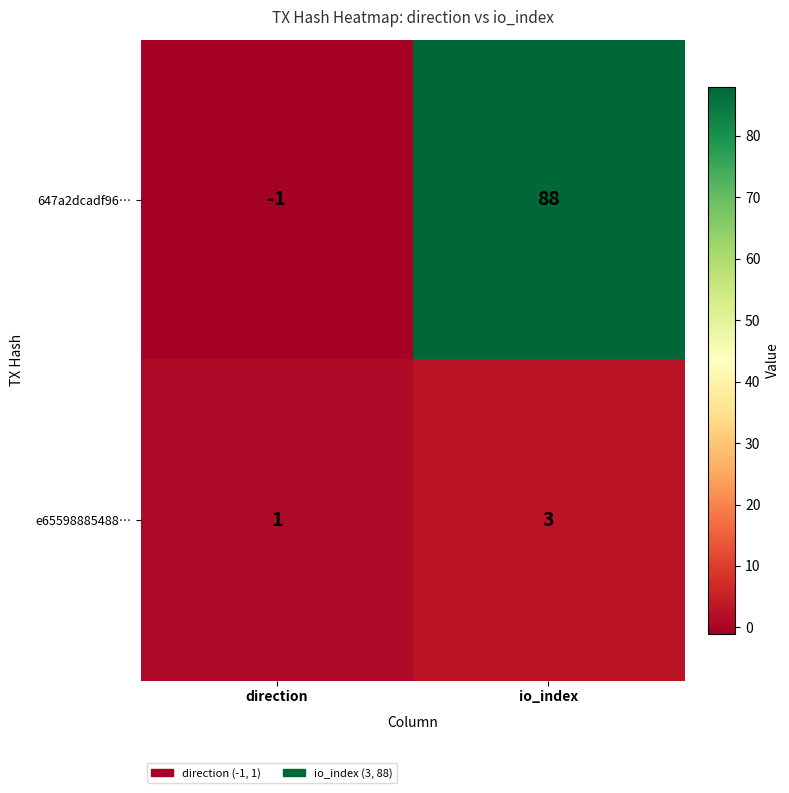

At which category is the sum across all series the highest?

io_index